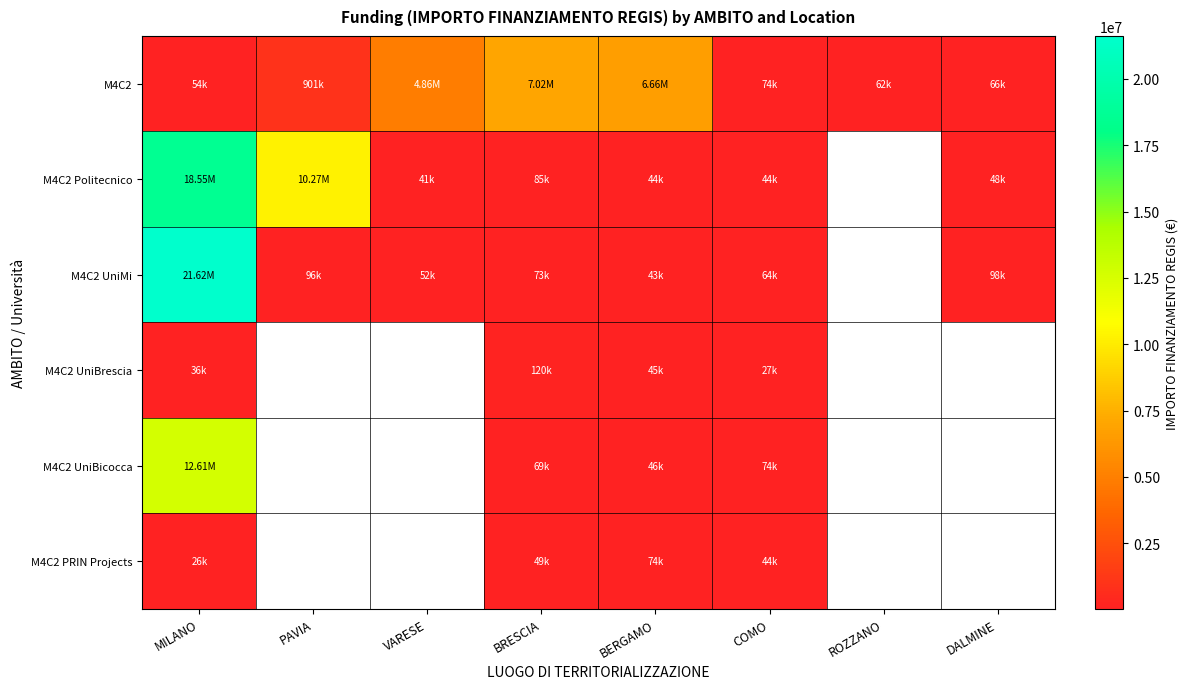

Rank the series by their maximum value, from lowest to highest.

M4C2 PRIN Projects, M4C2 UniBrescia, M4C2, M4C2 UniBicocca, M4C2 Politecnico, M4C2 UniMi